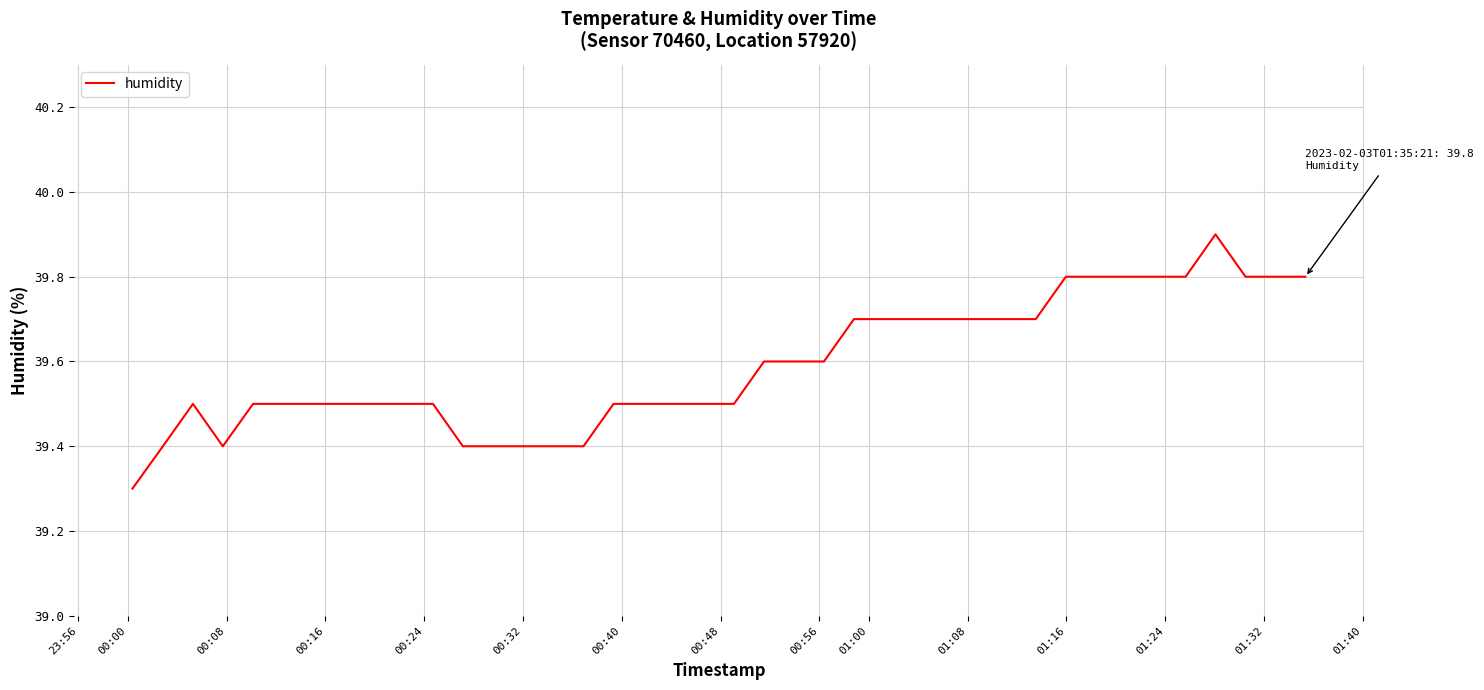

What is the smallest value displayed?

39.3